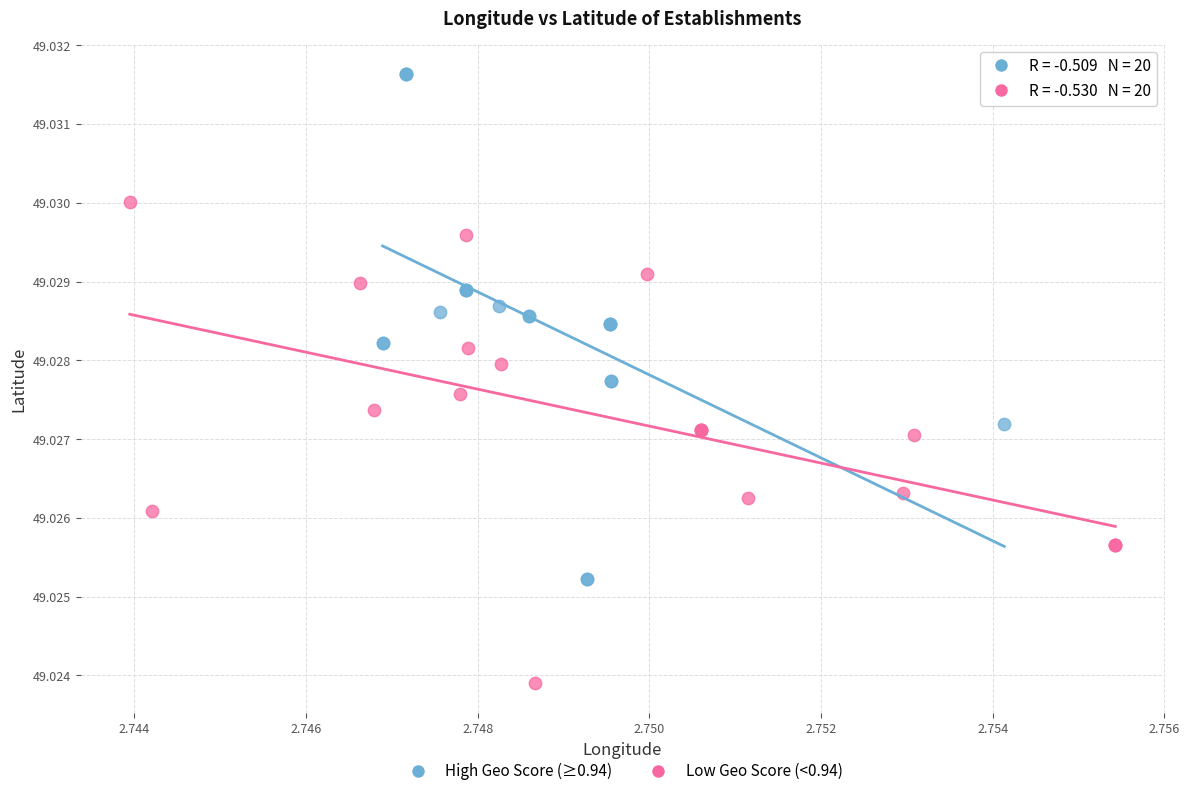

Which series contains the lowest Y value?

Low Geo Score (<0.94)